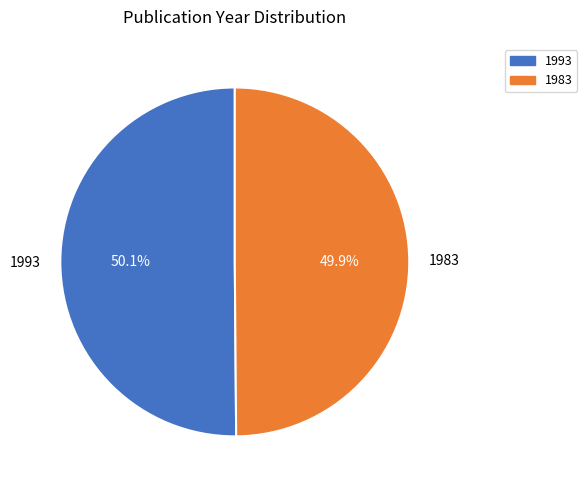

Is there a majority slice in this chart?

Yes